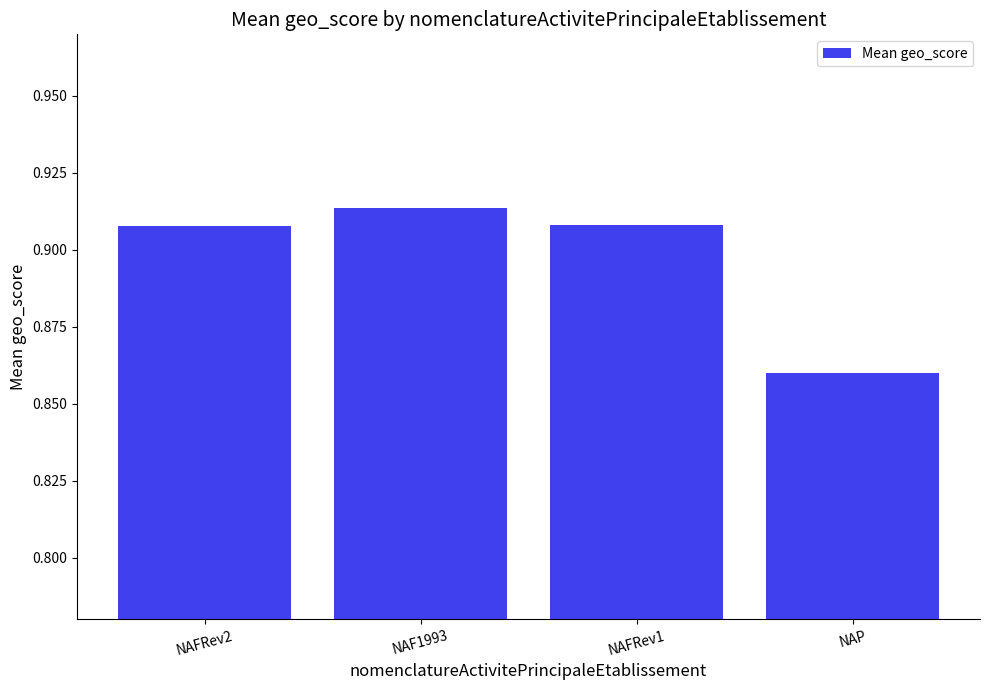

What position from the left is NAP?

4